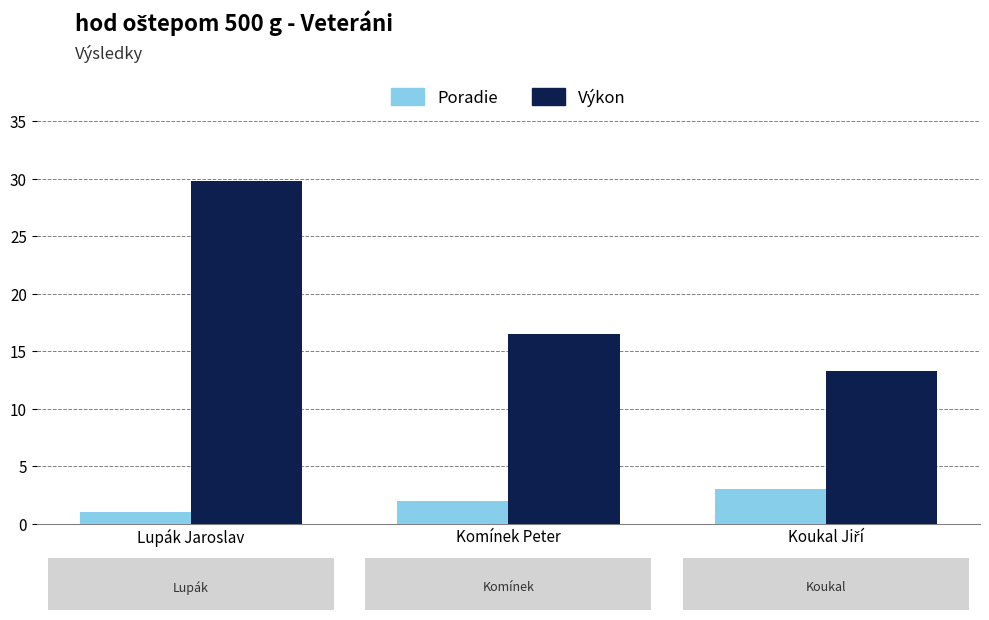

What is the label of the 2nd bar from the left?

Komínek Peter